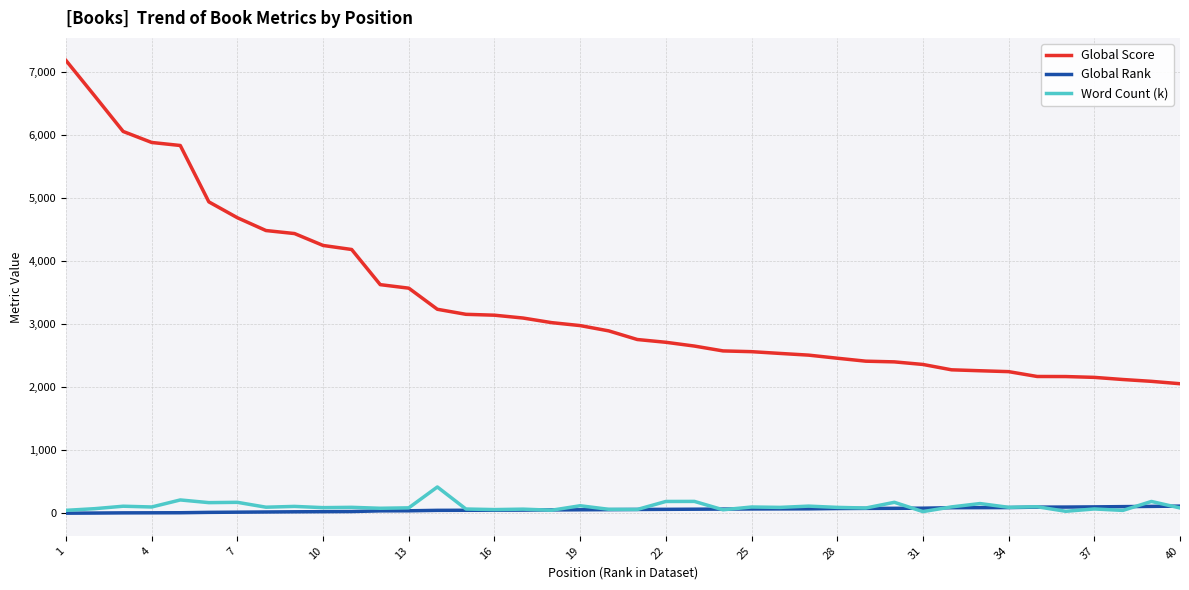

What is the difference between the second highest and second lowest values in the Word Count (k) series?

180.0